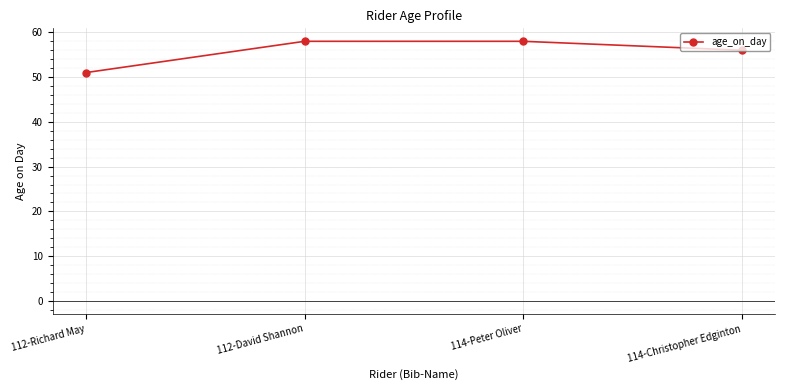

The value at 114-Peter Oliver is 58. True or false?

True